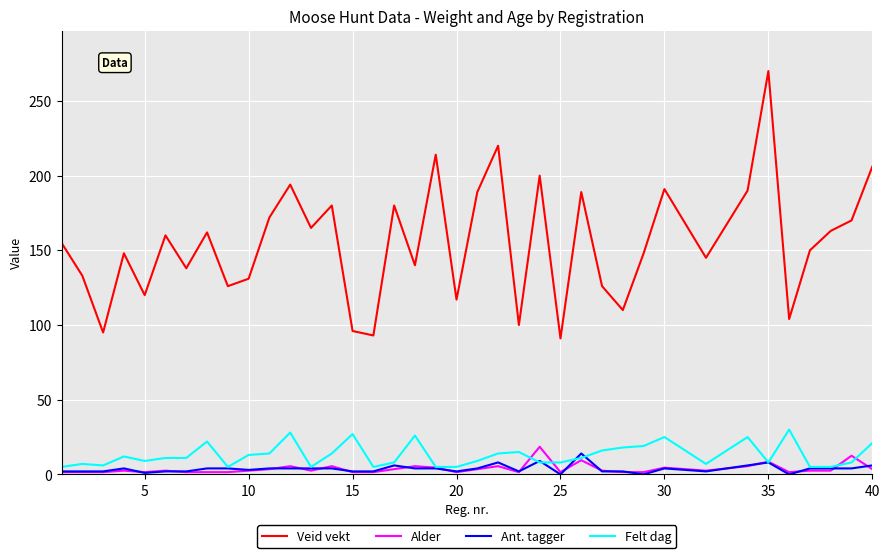

Which series has the widest spread of values?

Veid vekt